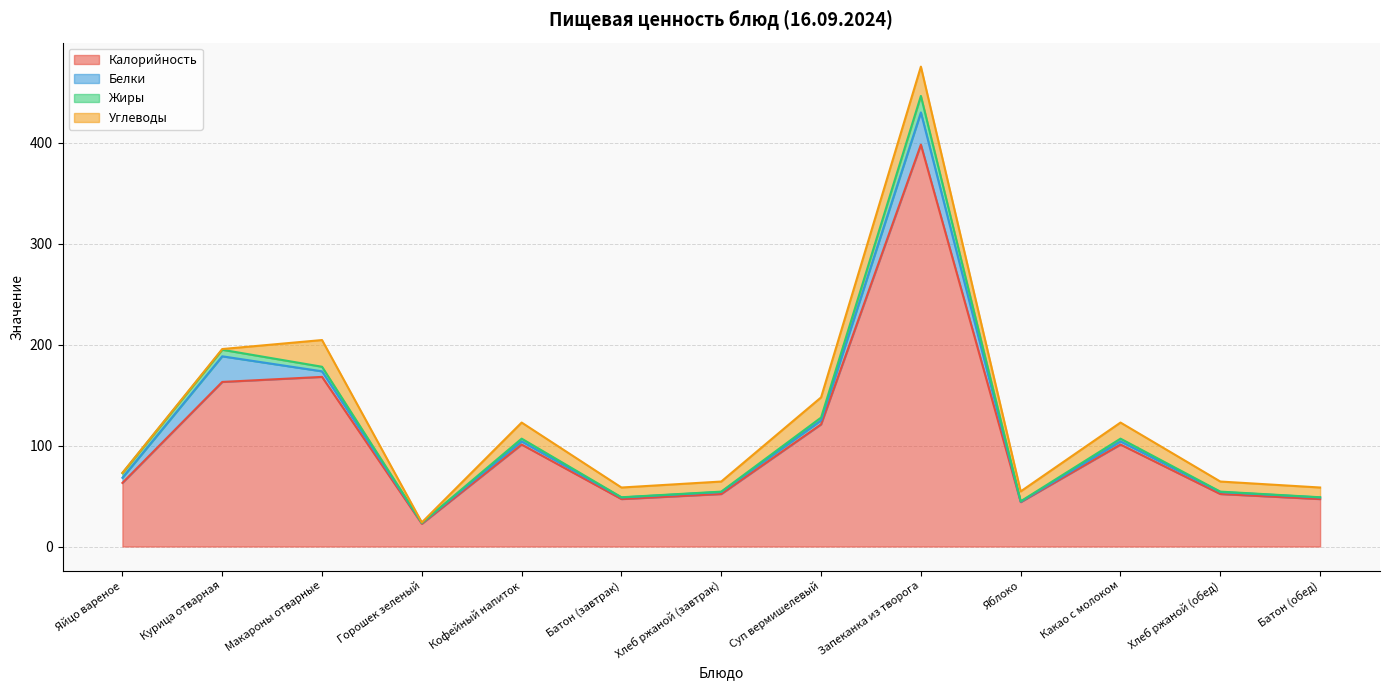

Where is the first local maximum for Белки?

Курица отварная